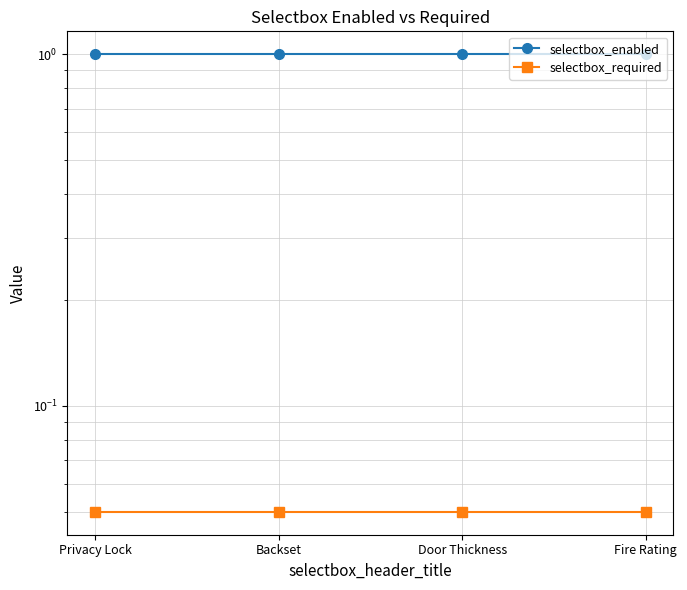

True or false: selectbox_enabled and selectbox_required intersect in this chart.

False